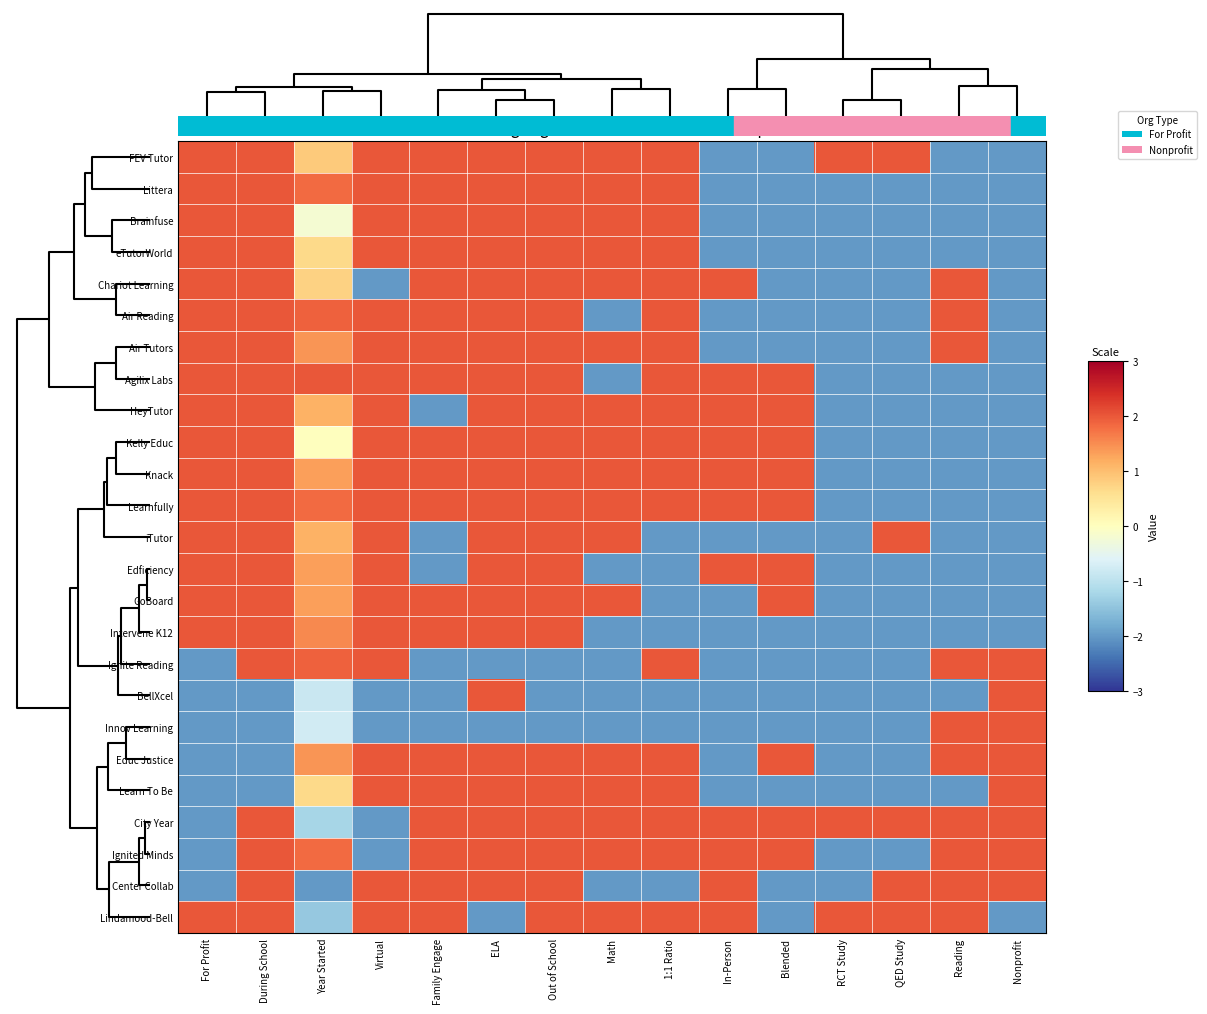

Count the number of data series in this chart.

25